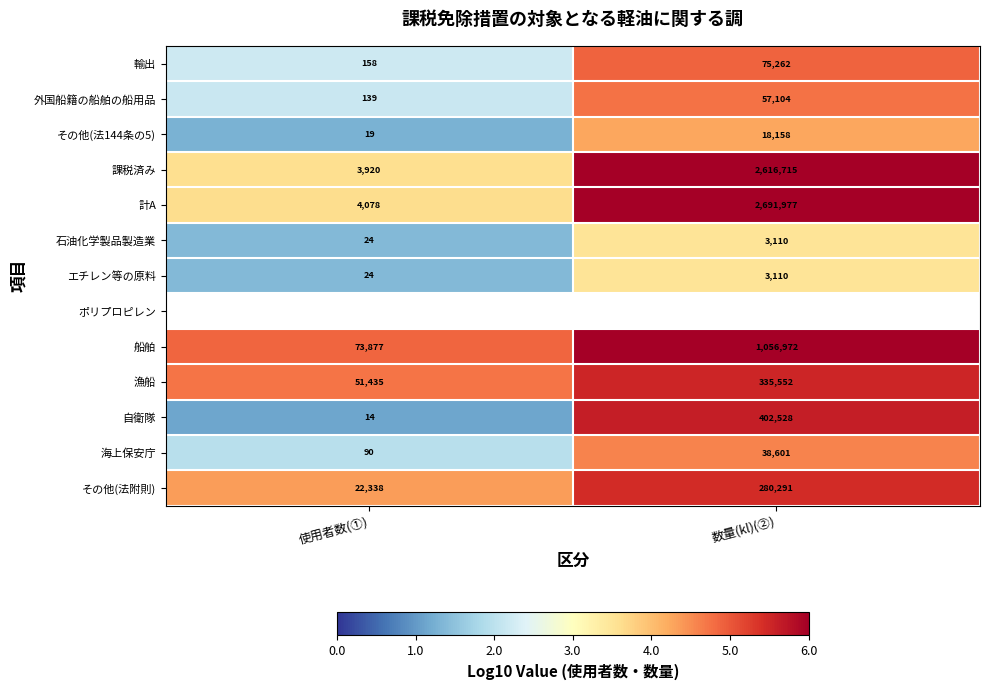

Is the value of 自衛隊 at 数量(kl)(②) greater than the value of その他(法144条の5) at 数量(kl)(②)?

Yes